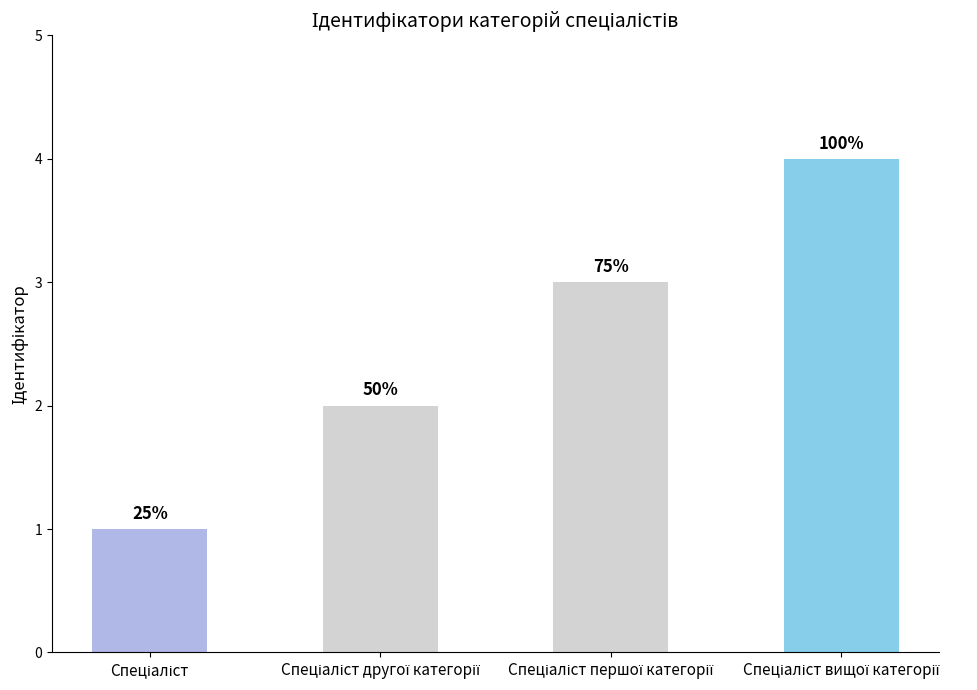

What is the minimum value shown in the chart?

1